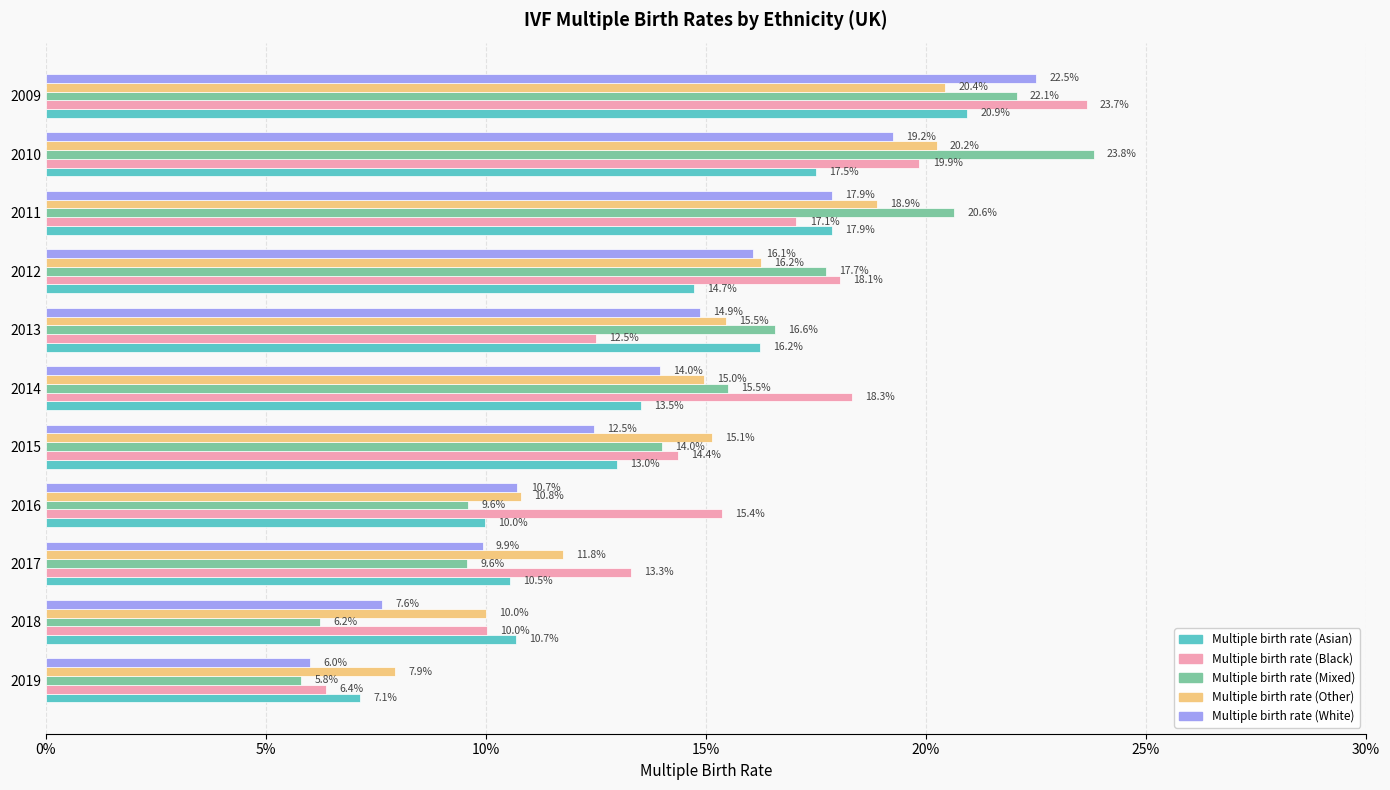

At which label does Multiple birth rate (Mixed) reach its peak?

2010